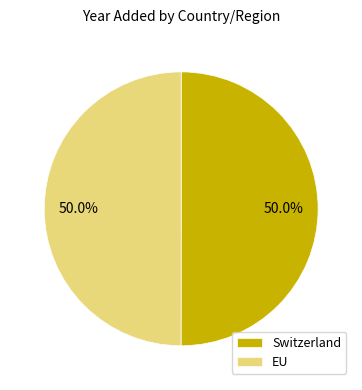

Is the sum of EU and Switzerland greater than half?

Yes